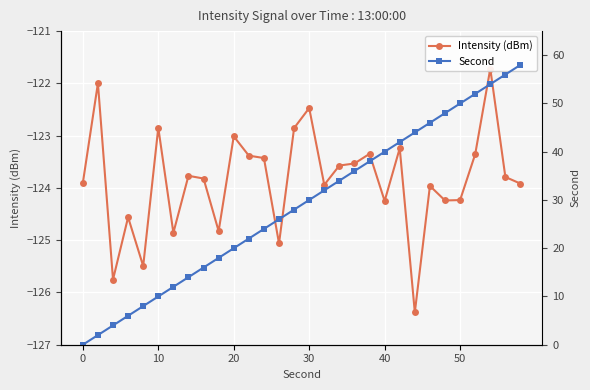

What is the maximum value for Second?

58.0